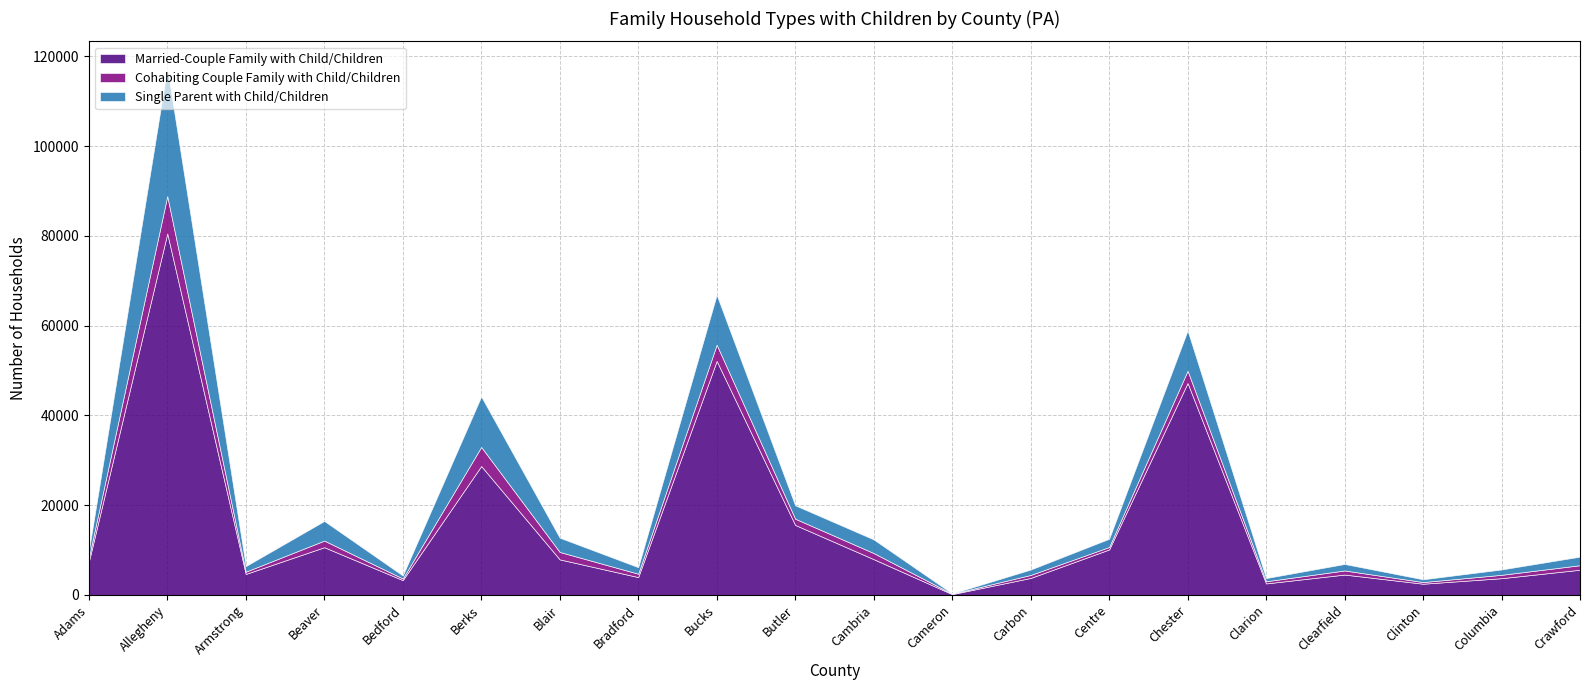

The value of Single Parent with Child/Children at Clearfield is 1447. True or false?

True